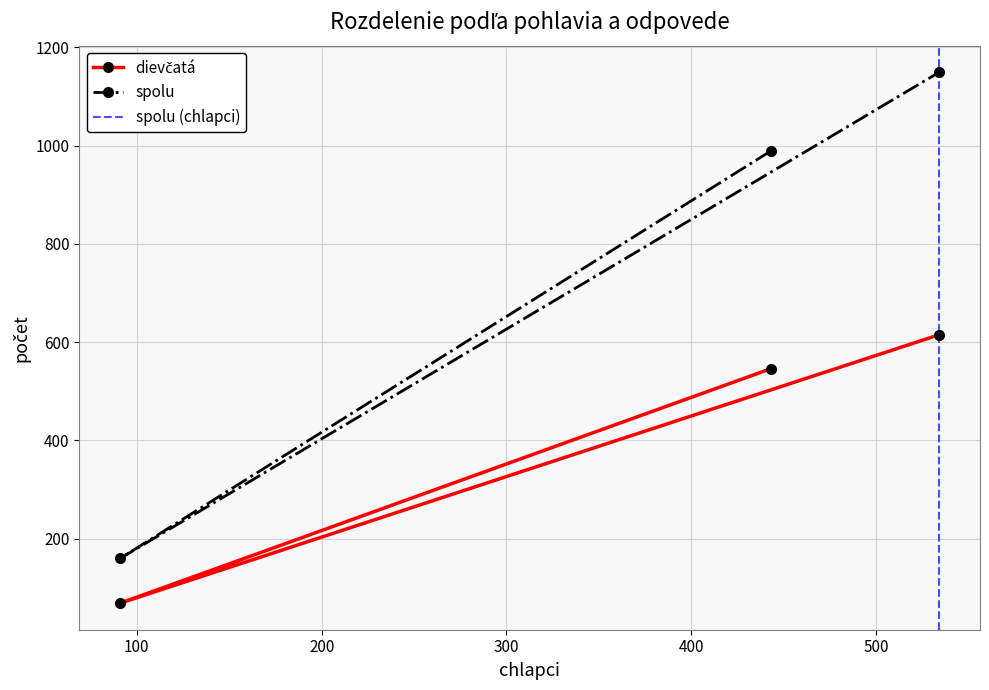

What is the difference between the maximum and second lowest values in the spolu series?

160